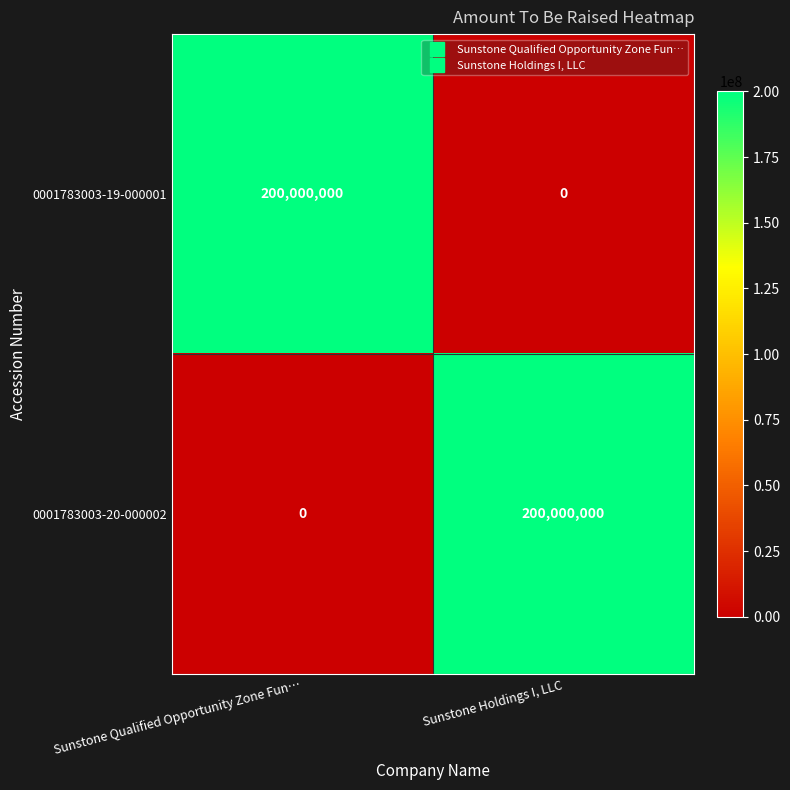

What is the difference between the maximum and minimum values in the 0001783003-19-000001 series?

200000000